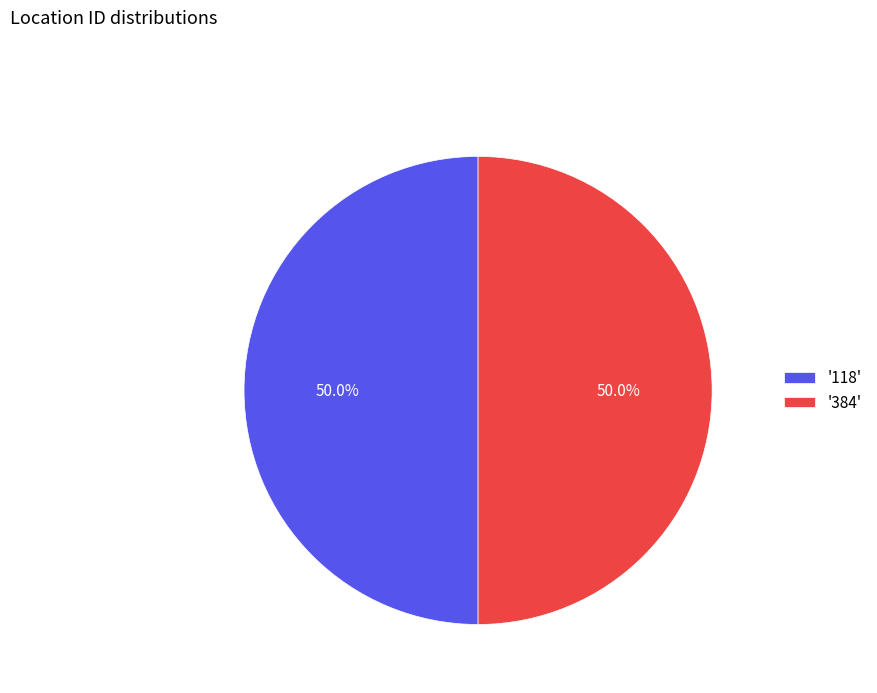

Is the sum of '384' and '118' greater than half?

Yes